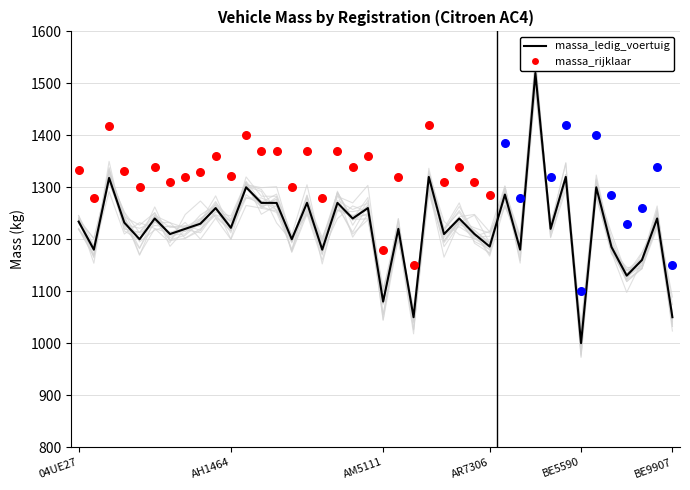

Which series has the largest total across all categories?

massa_ledig_voertuig